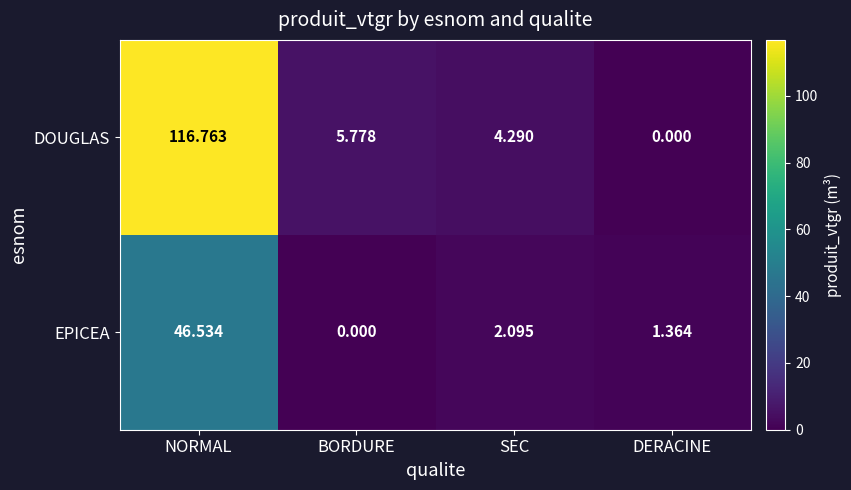

At which category is the sum across all series the highest?

NORMAL